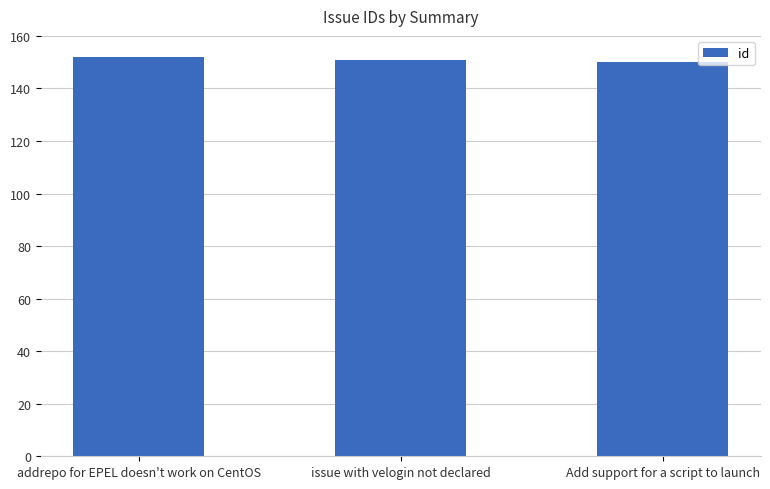

Does the chart contain any negative values?

No